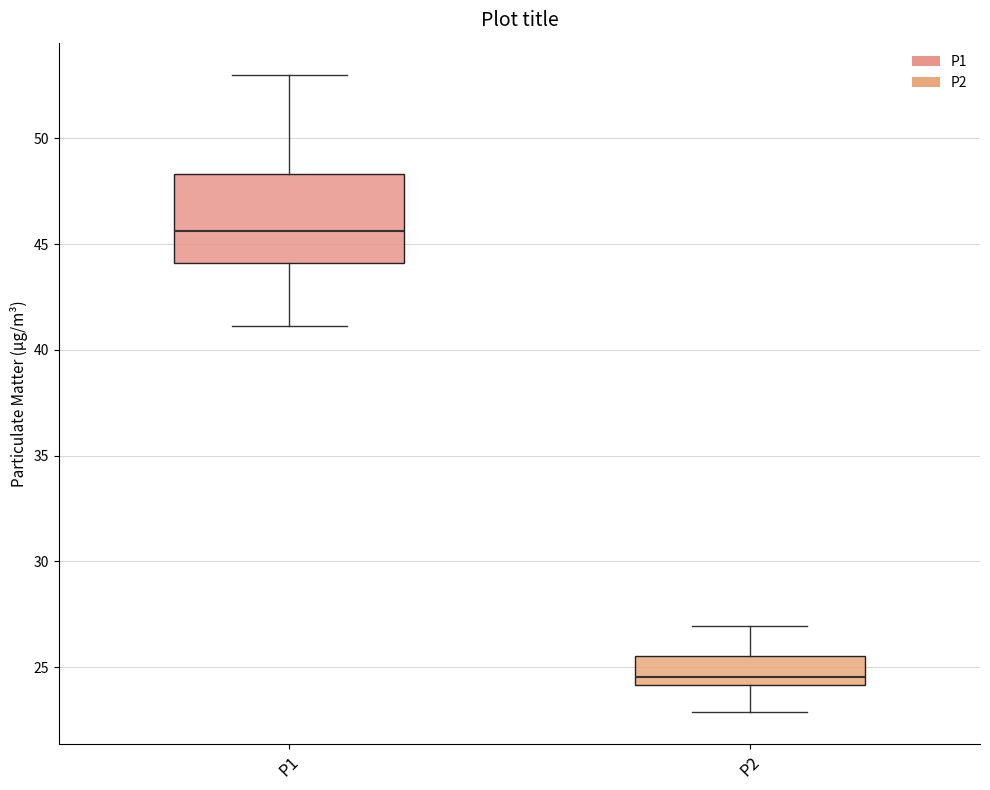

Where does the median line of the box for P1 sit on the y-axis? The values are not printed on the chart, so give them approximately, as read against the axis.

45.5